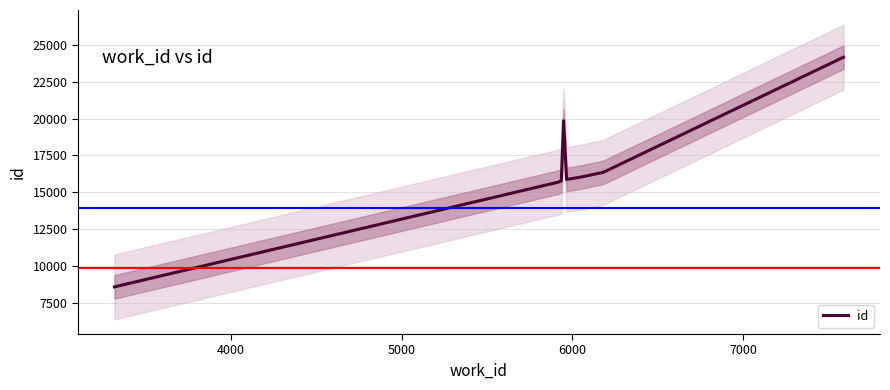

What is the minimum value for id?

8586